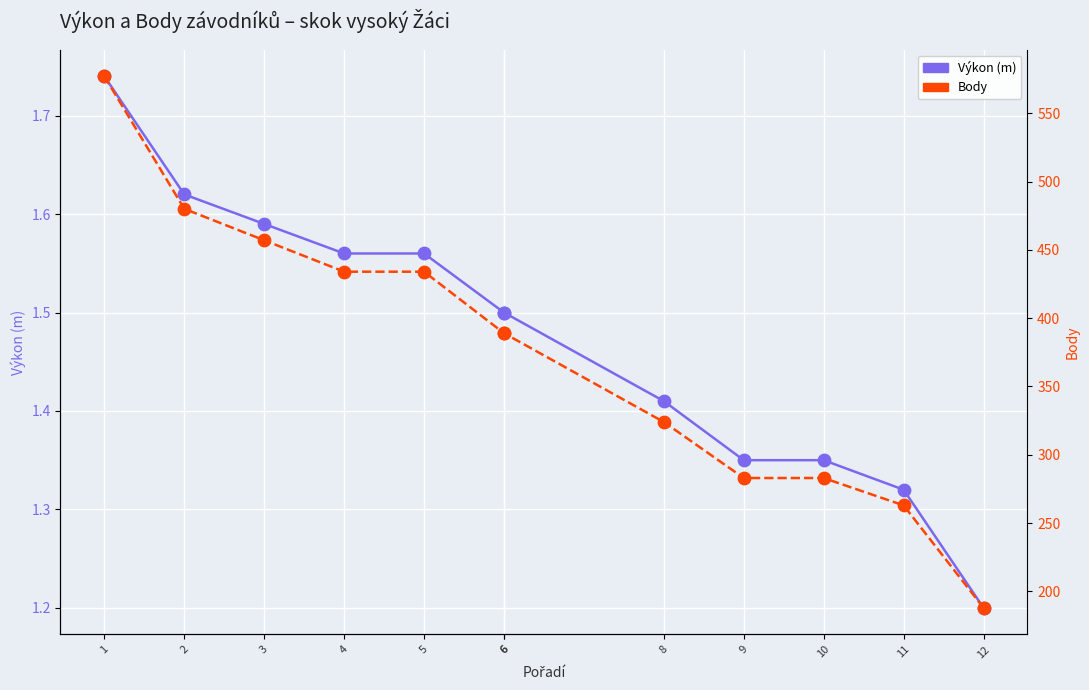

What is the total value across all series at 8?

325.4